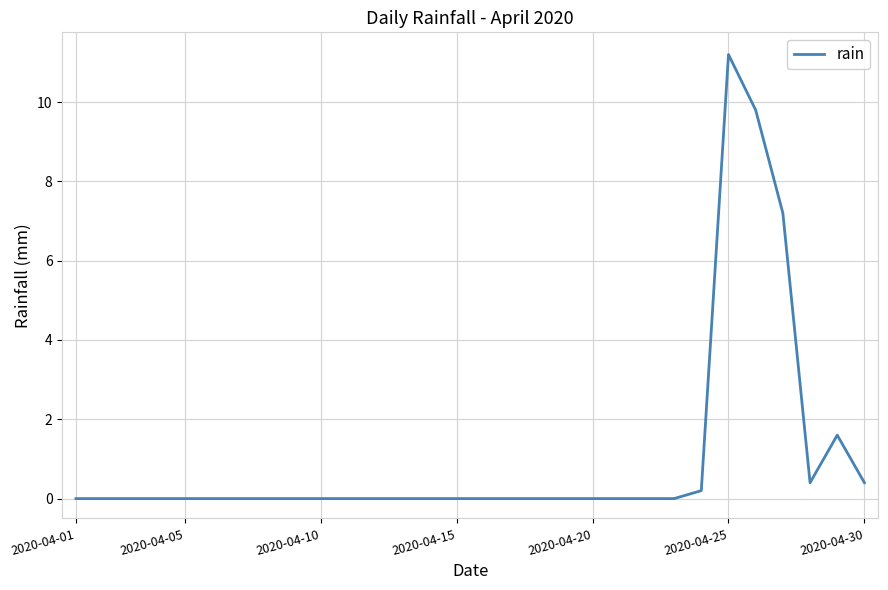

What is the difference between the maximum and minimum values?

11.2